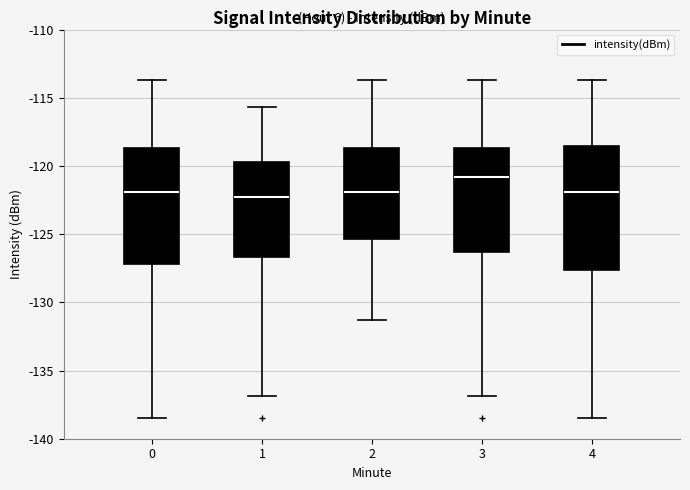

Reading left to right, transcribe this box plot: for each box, give where its median line is, the range the box spans, and where its two whiskers end, as read against the y-axis. The values are not printed on the chart, so give them approximately, as read against the axis.

0: median -122.0, box -127.0 to -118.5, whiskers -138.5 to -113.5
1: median -122.5, box -126.5 to -119.5, whiskers -137.0 to -115.5
2: median -122.0, box -125.5 to -118.5, whiskers -131.5 to -113.5
3: median -121.0, box -126.5 to -118.5, whiskers -137.0 to -113.5
4: median -122.0, box -127.5 to -118.5, whiskers -138.5 to -113.5